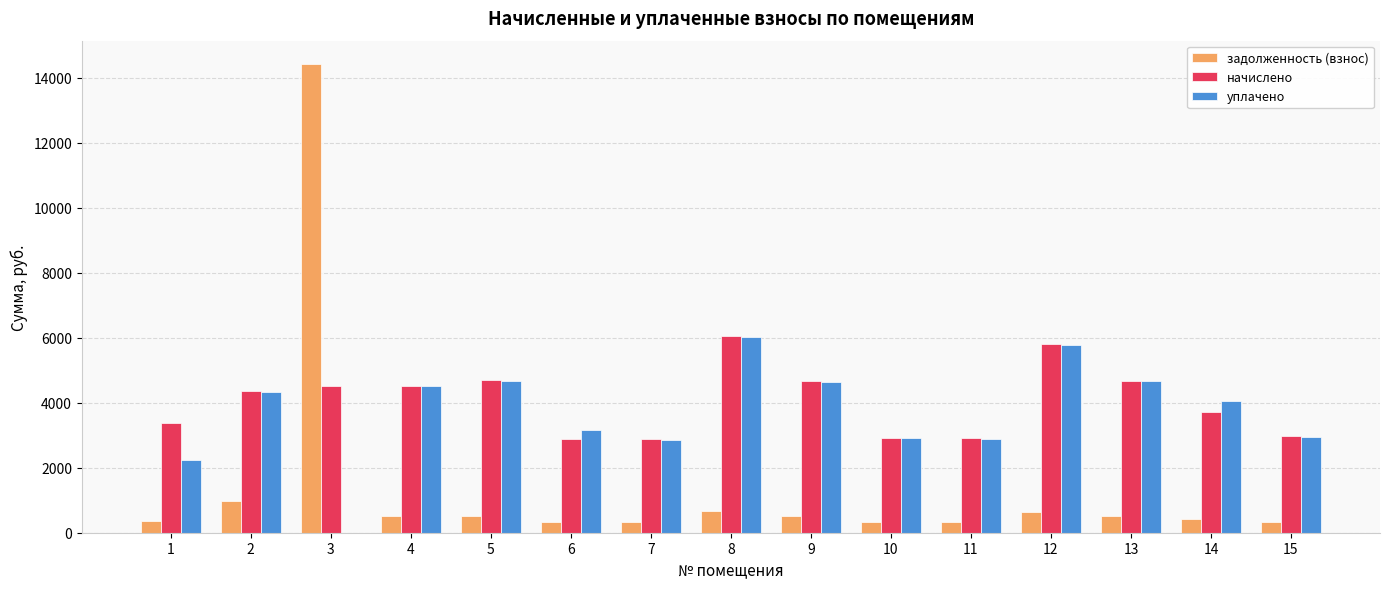

What is the maximum value for уплачено?

6032.3